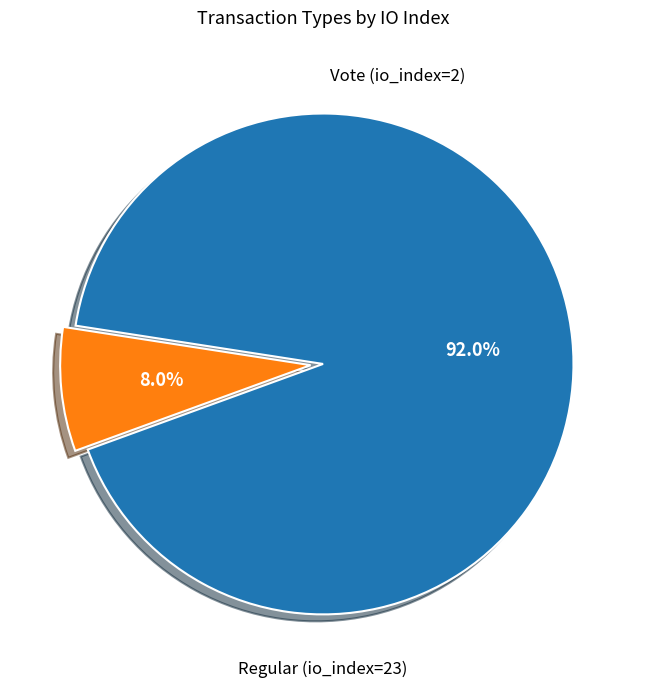

How many slices are in this pie chart?

2